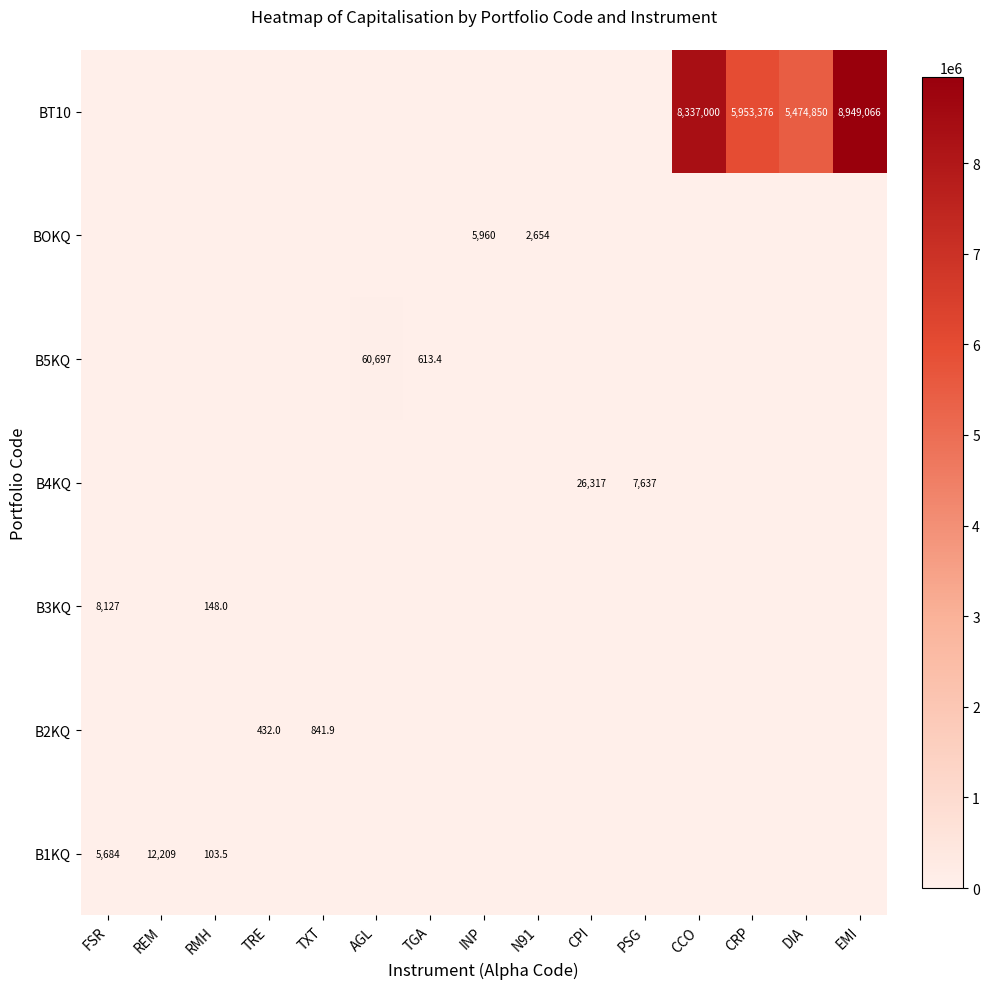

Between TXT and FSR, which is larger?

FSR